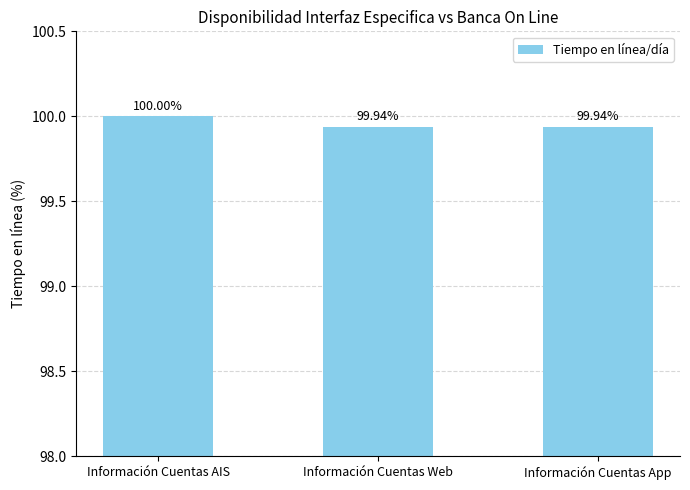

Between Información Cuentas Web and Información Cuentas AIS, which is larger?

Información Cuentas AIS